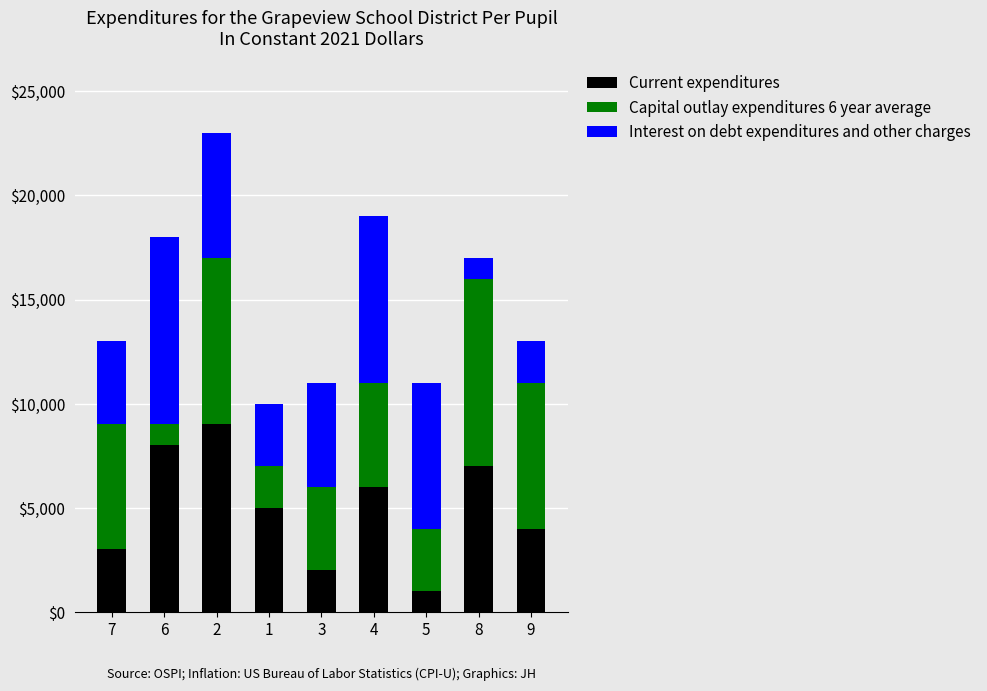

What is the minimum value for Current expenditures?

1000